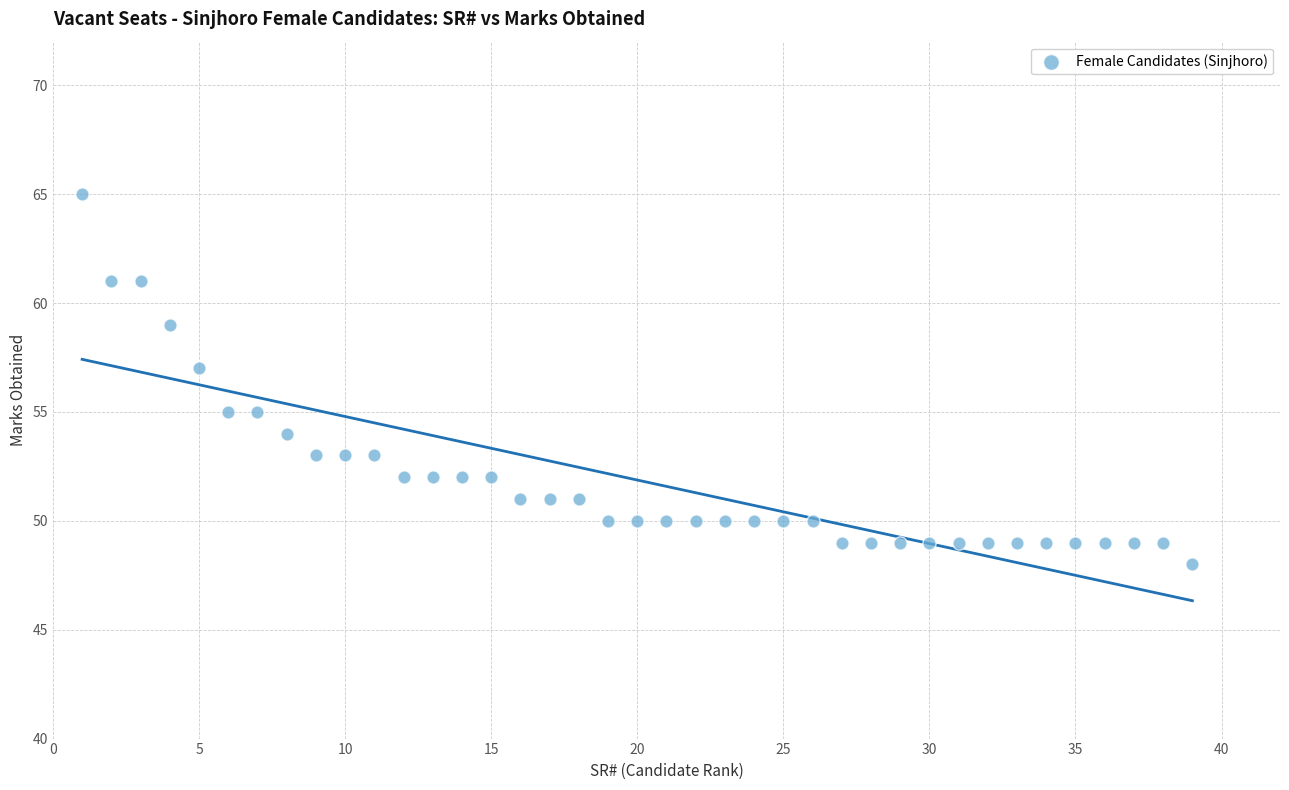

What is the range of X values (max minus min)?

38